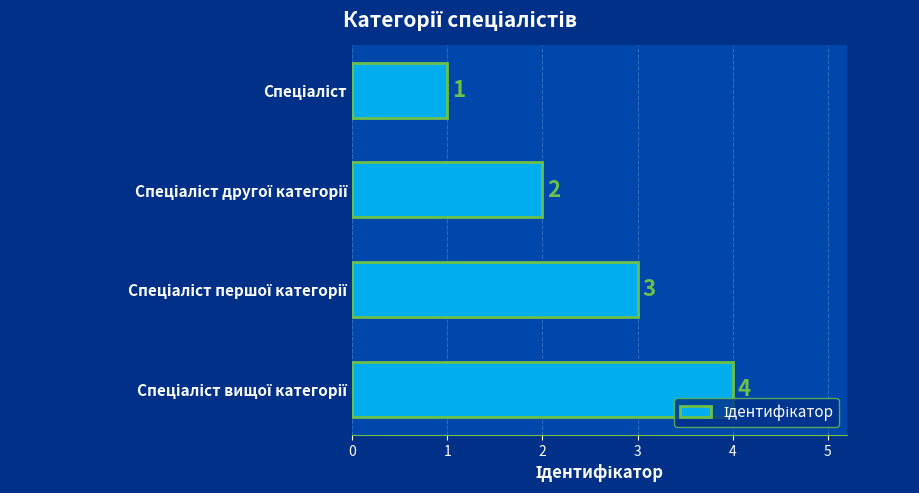

How many values are between 2 and 4?

3